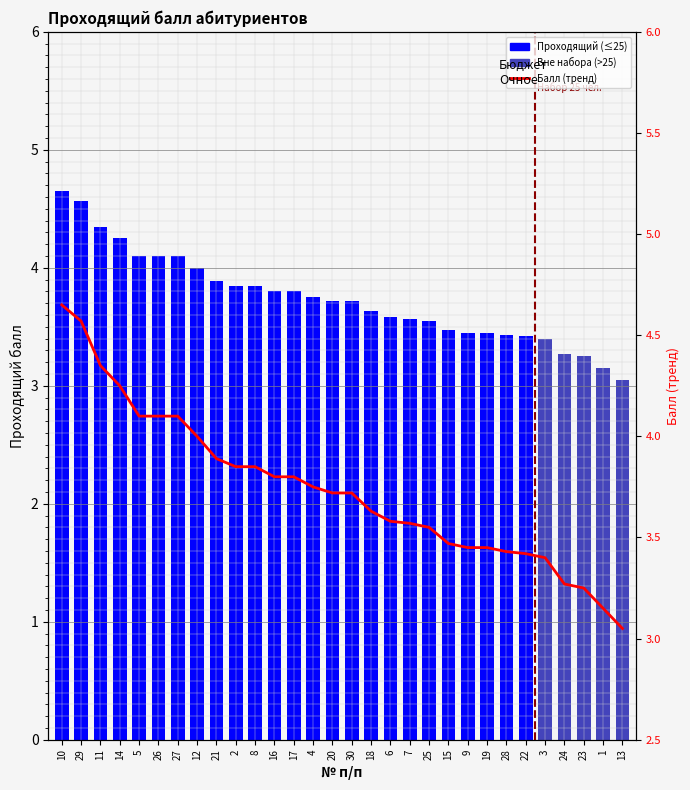

The Проходящий балл series shows 3.8 at 16. True or false?

True